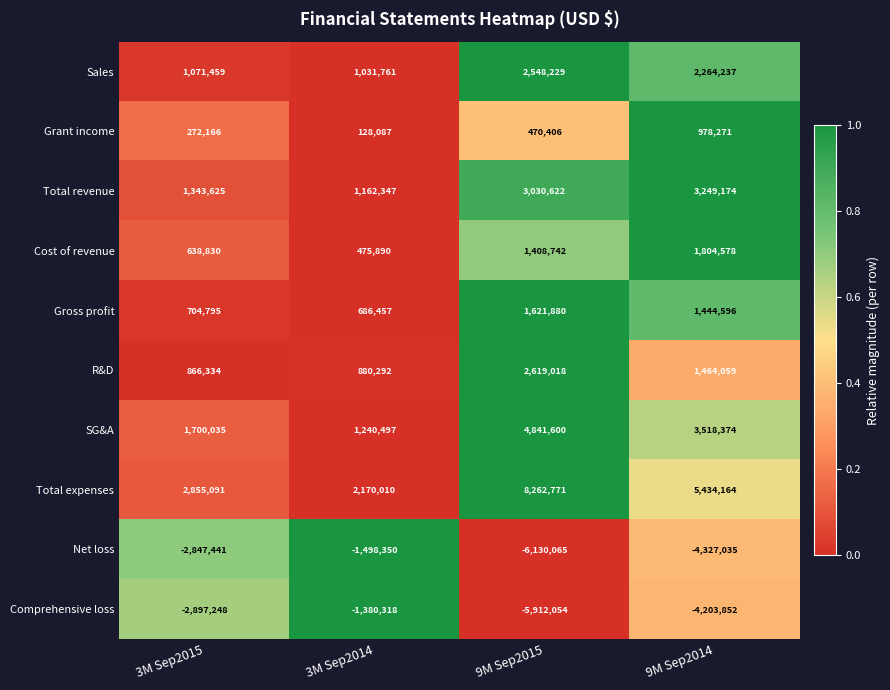

What is the difference between the second highest and second lowest values in the R&D series?

583767